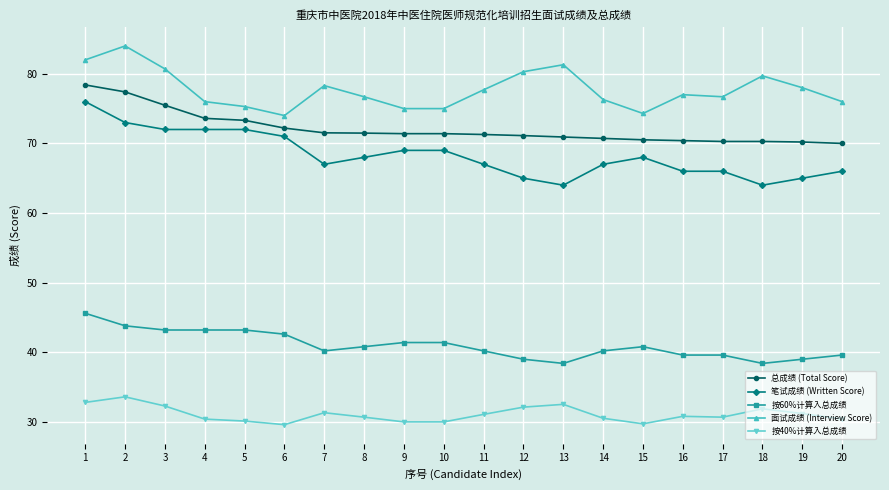

What are all the series names shown in the legend?

总成绩 (Total Score), 笔试成绩 (Written Score), 按60%计算入总成绩, 面试成绩 (Interview Score), 按40%计算入总成绩